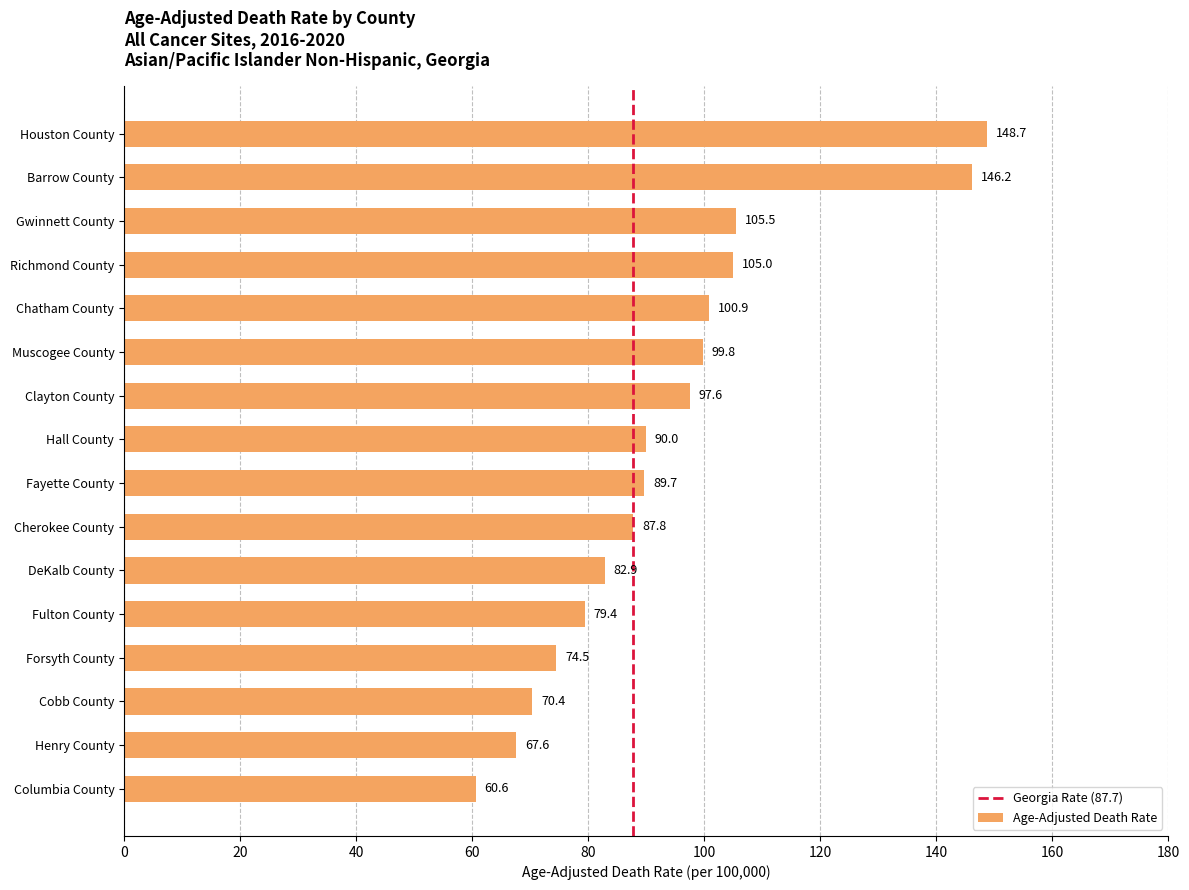

What is the change in value from Houston County to Hall County?

-58.7